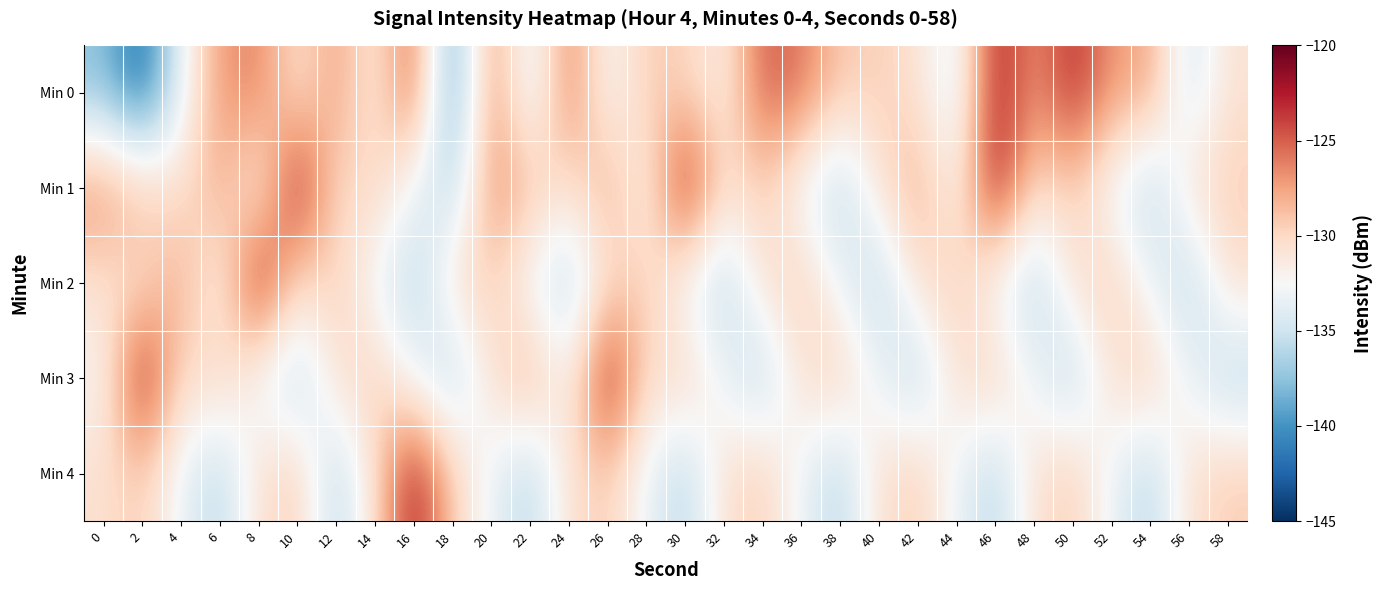

What is the total value across all series at 50?

-648.4